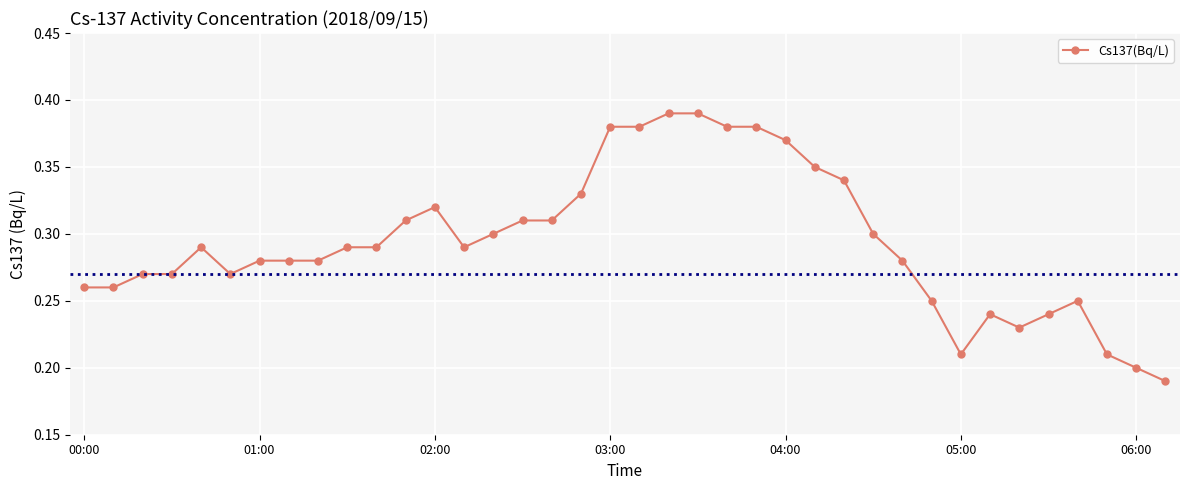

Count the values in the range 0 to 1.

38